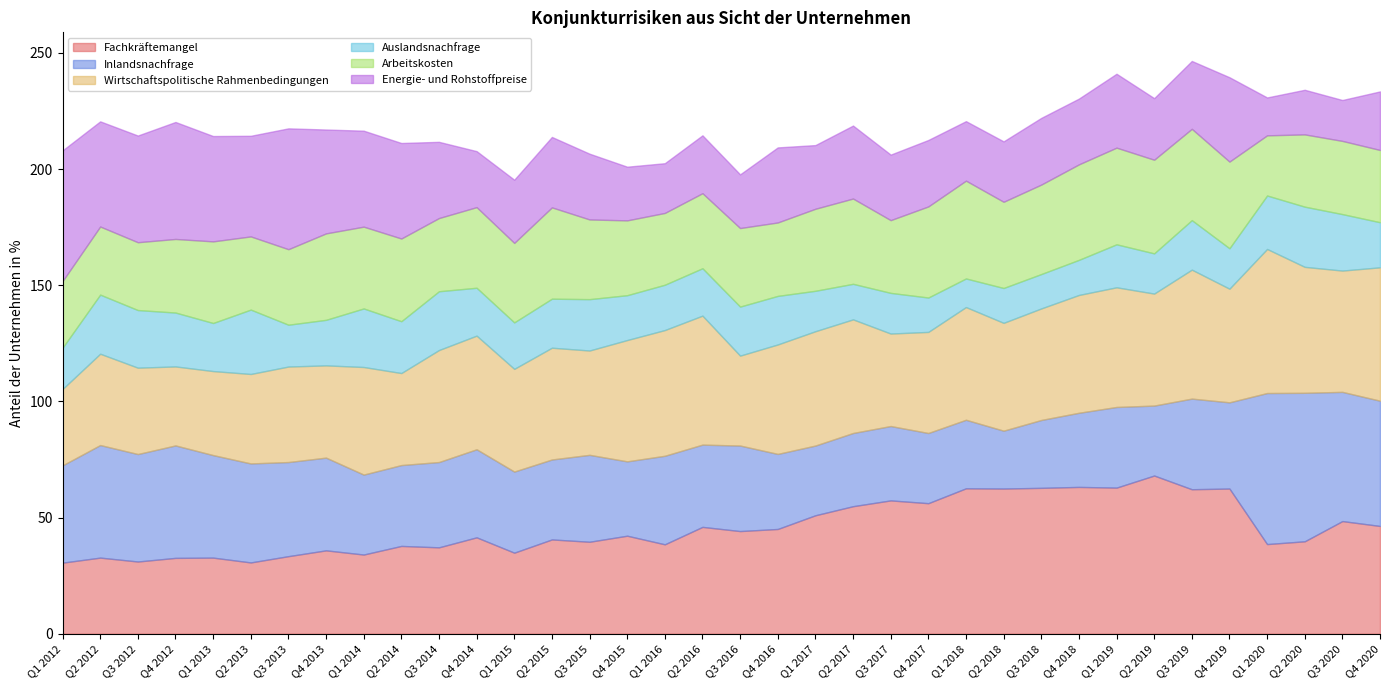

Reading left to right, what are all the values shown in this chart?

Fachkräftemangel: 30.6	32.8	31.1	32.7	32.8	30.7	33.4	35.9	34.1	37.8	37.2	41.5	34.9	40.6	39.6	42.2	38.5	46.0	44.2	45.1	51.0	54.9	57.4	56.2	62.6	62.5	62.8	63.2	62.9	68.1	62.2	62.5	38.6	39.8	48.5	46.4
Inlandsnachfrage: 41.9	48.4	46.2	48.4	44.1	42.6	40.5	39.9	34.4	34.8	36.7	37.9	34.9	34.4	37.4	32.0	38.1	35.4	36.8	32.3	30.0	31.5	32.0	30.2	29.5	24.9	29.2	31.9	34.7	30.1	39.0	37.1	65.0	63.9	55.6	53.9
Wirtschaftspolitische Rahmenbedingungen: 32.9	39.3	37.2	34.0	36.2	38.5	41.1	39.7	46.3	39.6	48.2	48.9	44.2	48.1	44.9	52.2	54.1	55.5	38.7	47.1	49.2	48.9	39.8	43.5	48.5	46.4	48.0	50.7	51.5	48.2	55.5	48.9	62.0	54.2	52.2	57.4
Auslandsnachfrage: 17.8	25.4	24.8	23.2	20.7	27.7	18.0	19.6	25.2	22.3	25.3	20.6	20.0	21.1	22.1	19.3	19.5	20.4	21.1	20.9	17.4	15.3	17.5	14.8	12.3	15.0	14.8	15.1	18.5	17.3	21.3	17.4	23.0	25.9	24.3	19.4
Arbeitskosten: 28.7	29.3	29.2	31.7	35.1	31.5	32.5	37.2	35.2	35.6	31.5	34.7	34.2	39.3	34.3	32.2	30.9	32.3	33.8	31.6	35.3	36.7	31.3	39.2	42.1	37.1	38.5	41.1	41.6	40.3	39.3	37.3	25.9	31.1	31.5	31.1
Energie- und Rohstoffpreise: 56.2	45.3	45.9	50.3	45.3	43.3	52.0	44.7	41.3	41.1	32.8	24.1	27.2	30.3	28.3	23.1	21.4	24.9	23.1	32.3	27.4	31.4	28.2	28.6	25.6	26.0	28.7	28.3	31.8	26.5	29.2	36.3	16.3	19.2	17.6	25.2